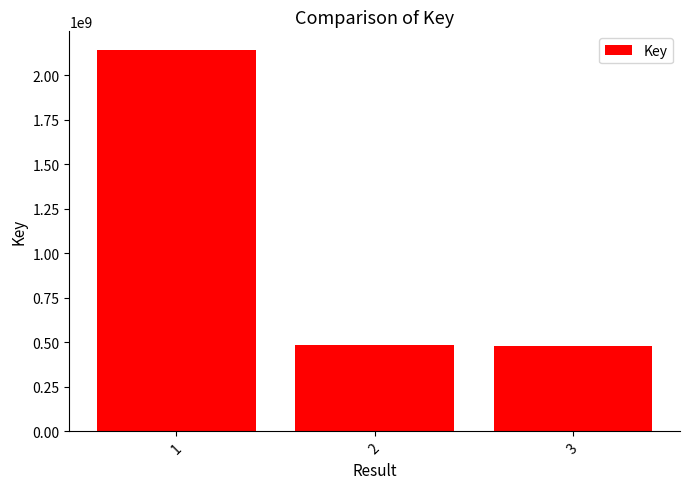

Are the bars grouped side by side (vs. stacked)?

No